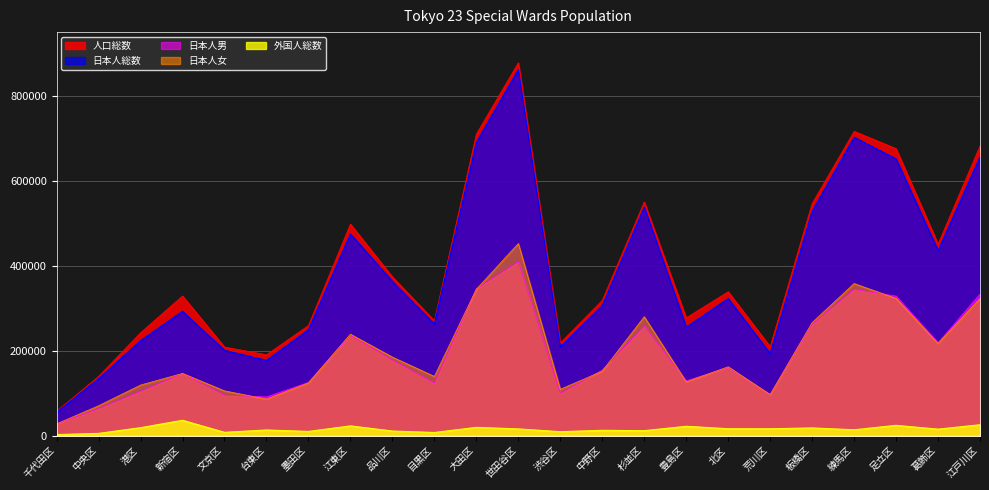

What is the sum of all 外国人総数 values?

354895